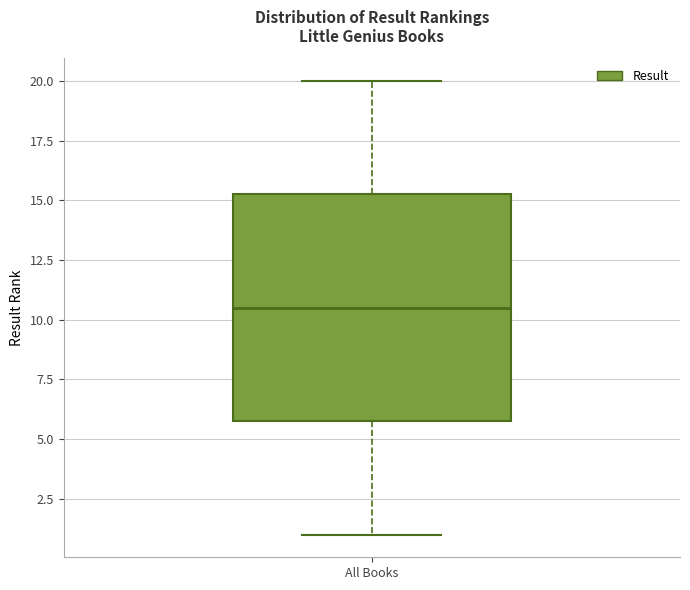

Where does the upper whisker of the box for All Books end on the y-axis? The values are not printed on the chart, so give them approximately, as read against the axis.

20.0